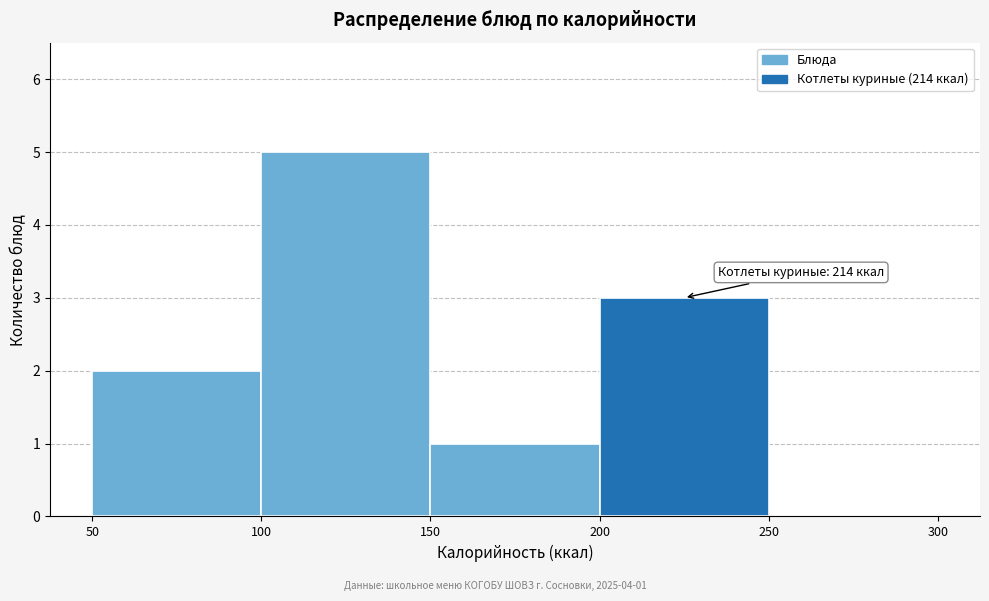

Over which range of the x-axis is the bar tallest?

100 to 150